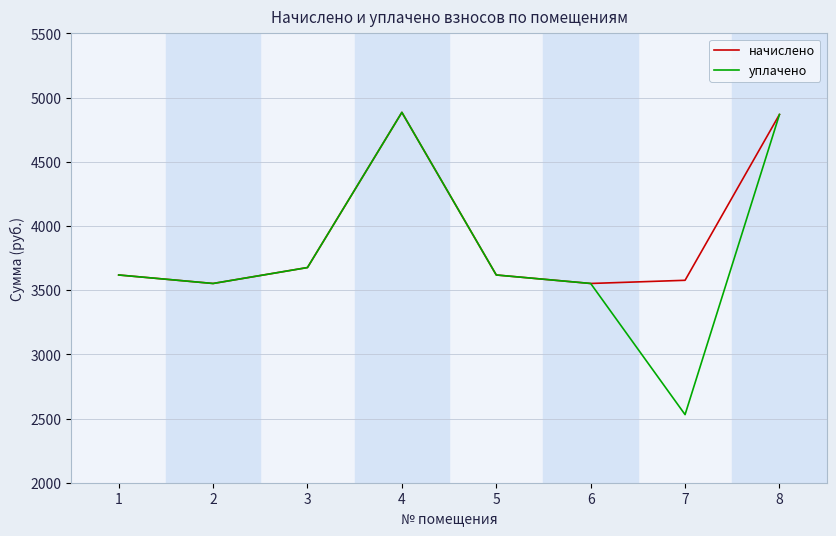

Read the уплачено value at 5.

3618.4